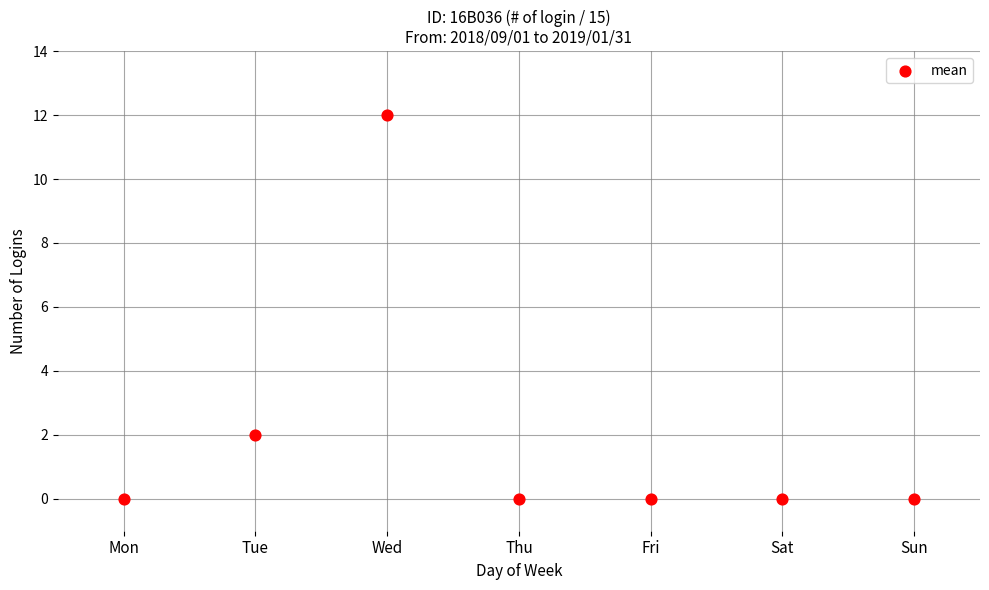

Between Sat and Mon, which is larger?

Sat